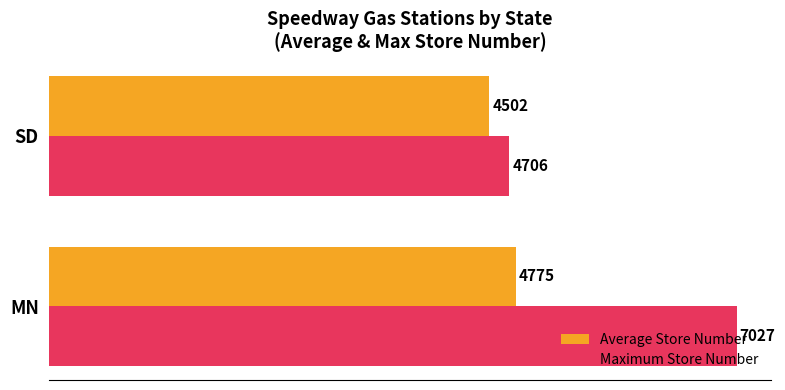

Which series has the largest range (max minus min)?

Maximum Store Number